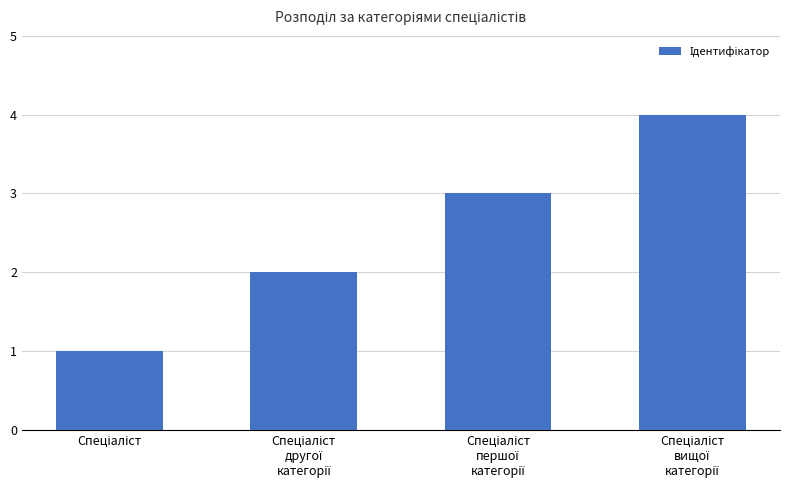

What is the difference between the maximum and second lowest values?

2